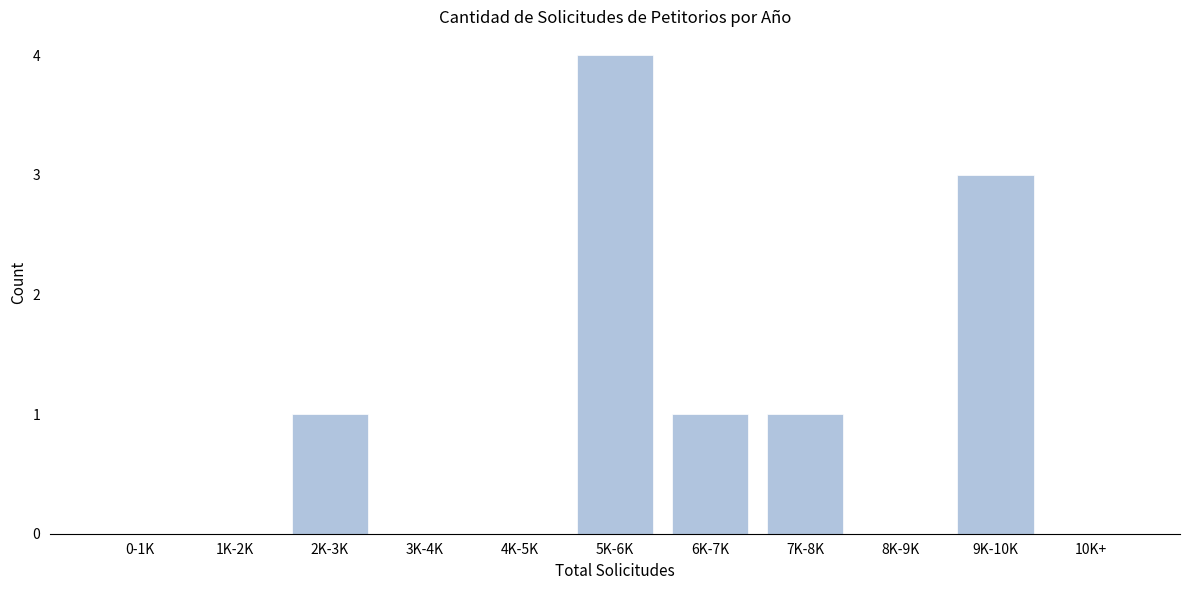

Reading left to right, what are all the values shown in this chart?

0-1K=0	1K-2K=0	2K-3K=1	3K-4K=0	4K-5K=0	5K-6K=4	6K-7K=1	7K-8K=1	8K-9K=0	9K-10K=3	10K+=0